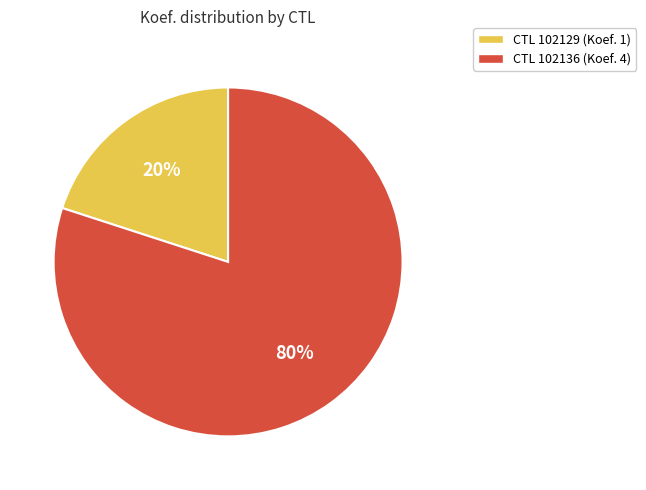

To the nearest percent, what is the difference between the largest and smallest slice percentages?

60%